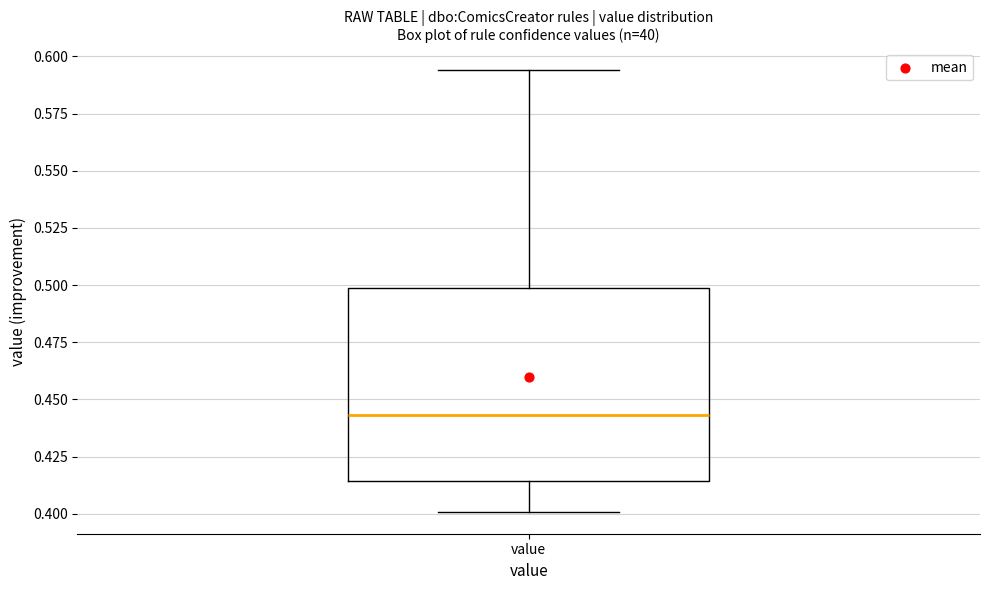

Where does the upper whisker of the box for value end on the y-axis? The values are not printed on the chart, so give them approximately, as read against the axis.

0.595